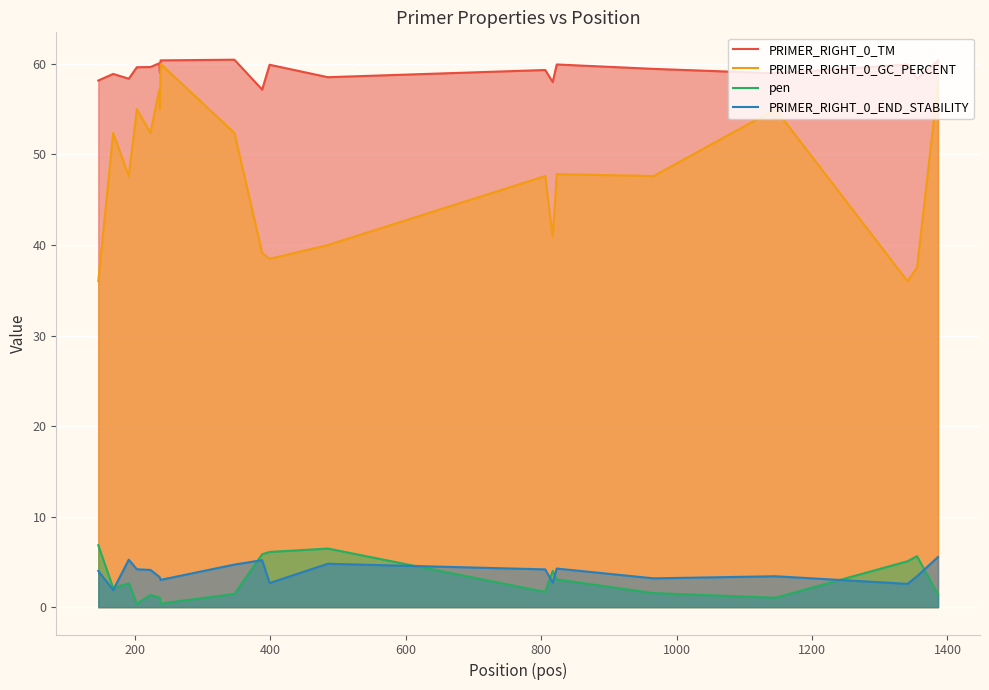

Reading left to right, extract all data points from this chart.

PRIMER_RIGHT_0_TM: 58.2	58.9	58.4	59.6	59.7	60.1	59.0	60.4	60.5	57.2	59.9	58.5	59.3	58.0	59.9	59.5	59.0	59.9	58.4	60.4
PRIMER_RIGHT_0_GC_PERCENT: 36.0	52.4	47.6	55.0	52.4	57.1	55.0	60.0	52.4	39.1	38.5	40.0	47.6	40.9	47.8	47.6	55.0	36.0	37.5	57.9
pen: 6.8	2.1	2.6	0.4	1.3	1.1	1.0	0.4	1.5	5.8	6.1	6.5	1.7	4.0	3.1	1.5	1.0	5.1	5.6	1.4
PRIMER_RIGHT_0_END_STABILITY: 4.0	1.9	5.2	4.2	4.1	3.4	3.2	3.0	4.7	5.2	2.7	4.8	4.2	2.7	4.3	3.2	3.4	2.6	3.4	5.5